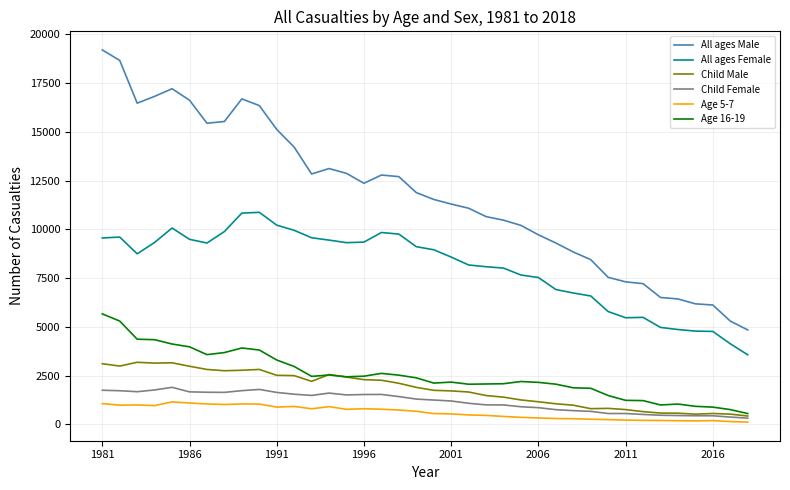

Which series has the largest range (max minus min)?

All ages Male